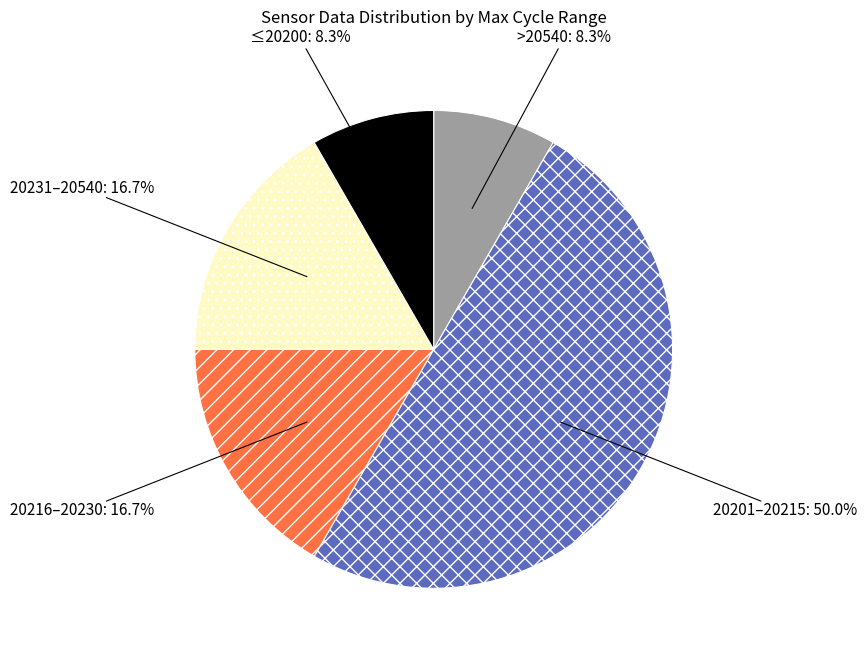

Combined, do ≤20200 and 20231–20540 account for over 50%?

No